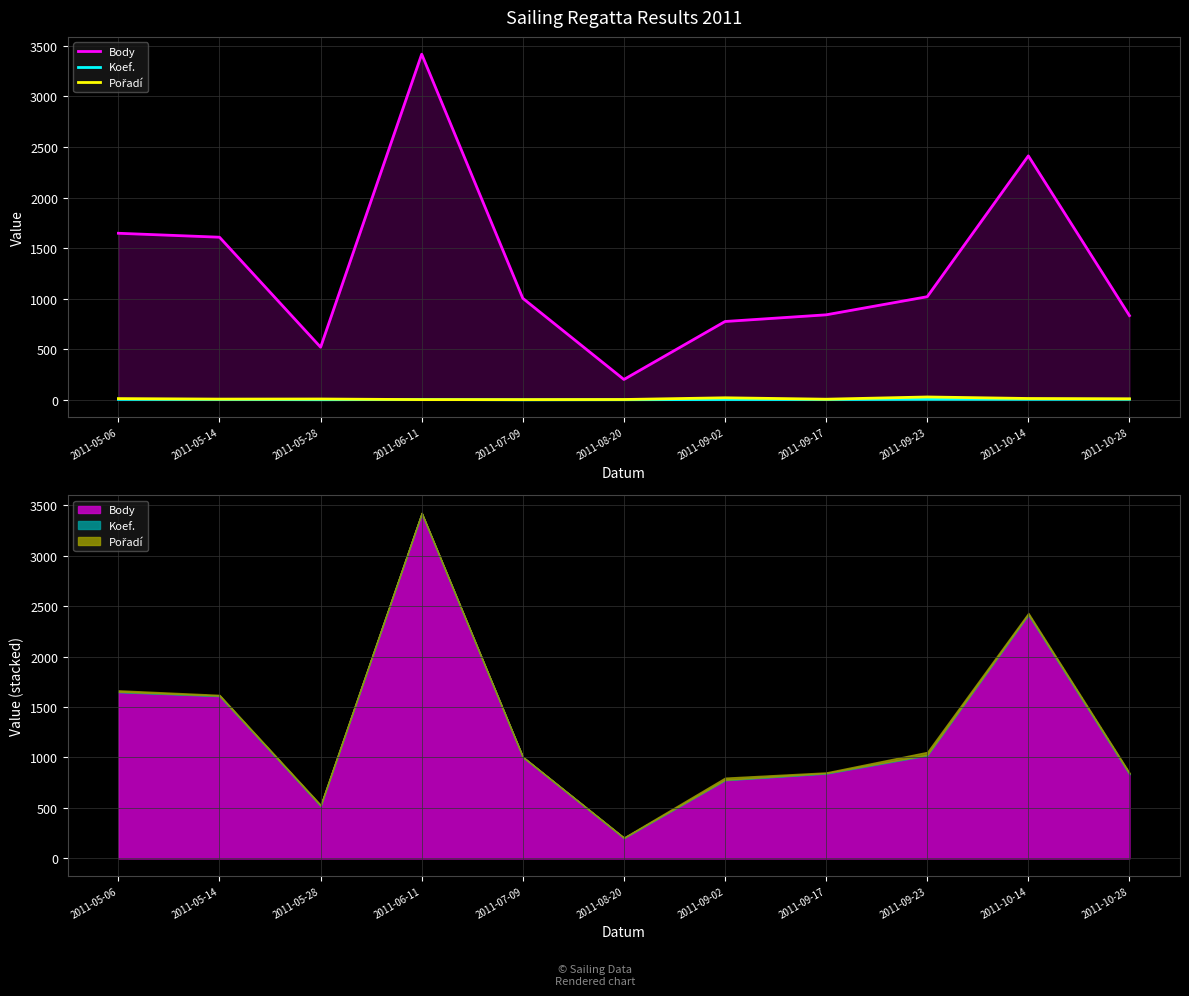

True or false: Pořadí and Body intersect in this chart.

False